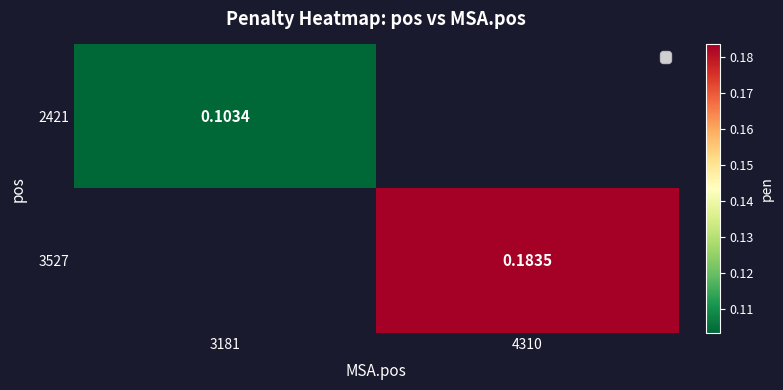

How many distinct data groups are displayed?

2